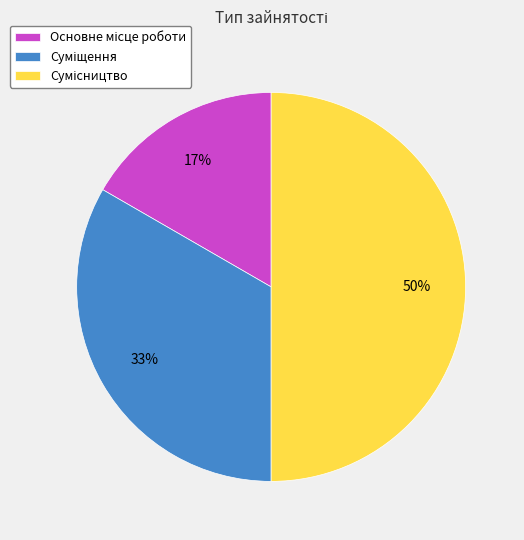

To the nearest percent, what is the average slice percentage?

33%